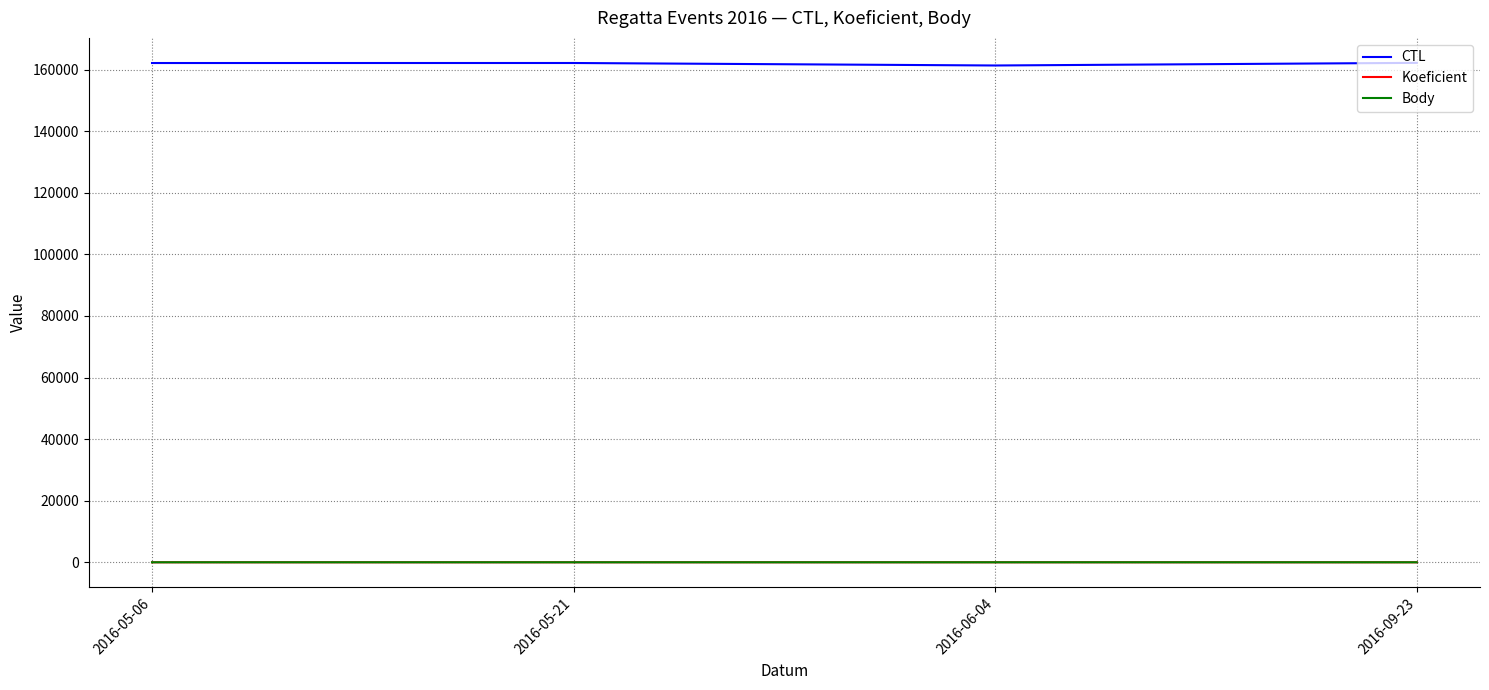

What is the difference between the CTL values at 2016-06-04 and 2016-05-06?

801